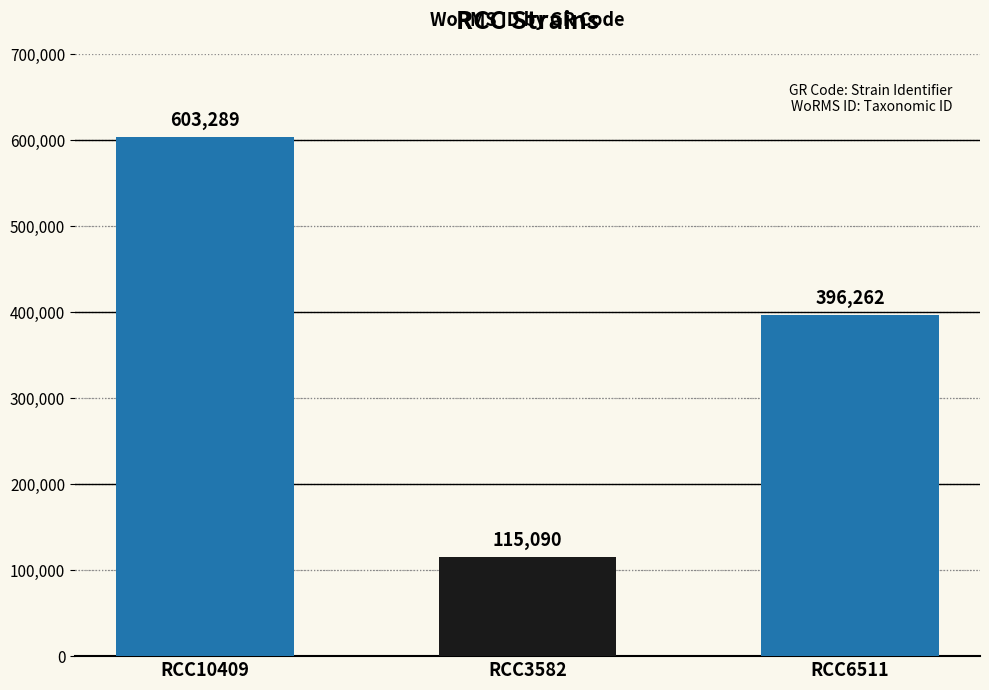

Is it true that the value at RCC6511 is 661626?

False